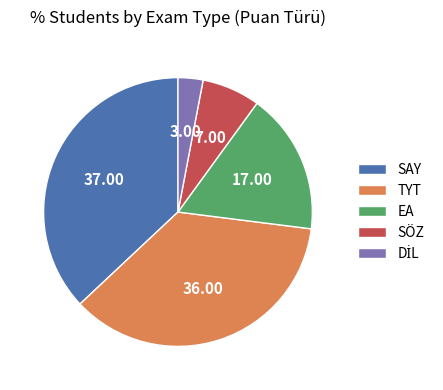

Which category has the biggest portion of the pie?

SAY